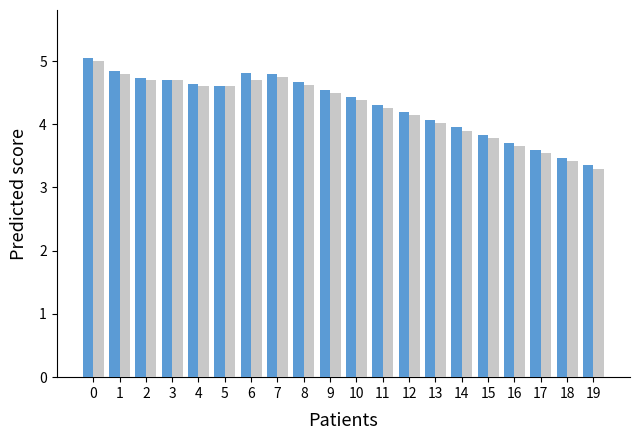

What is the total value across all series at 5?

9.2